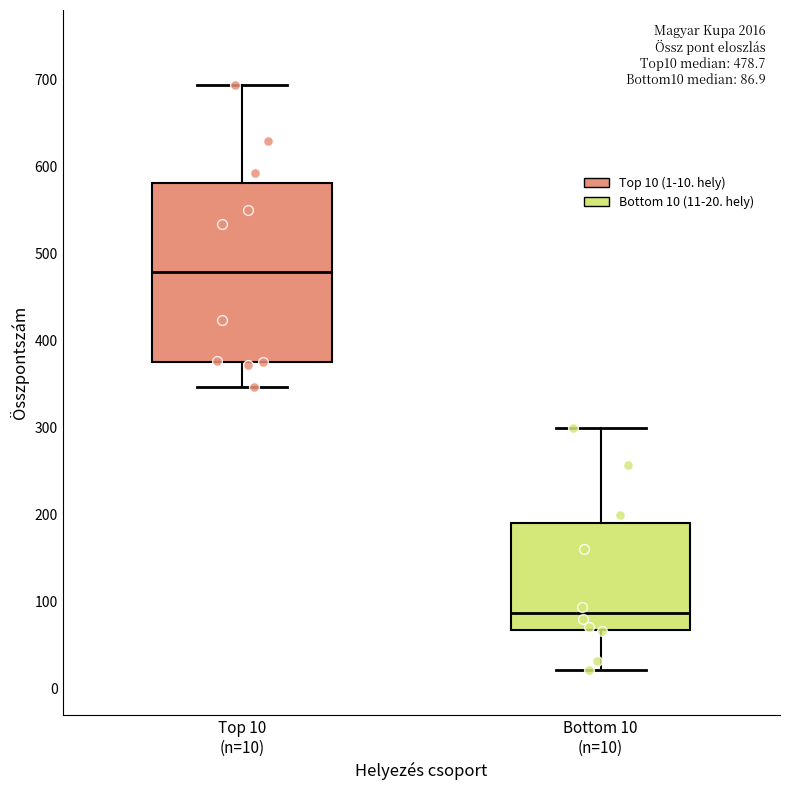

Which box has the highest median line?

Top 10 (n=10)